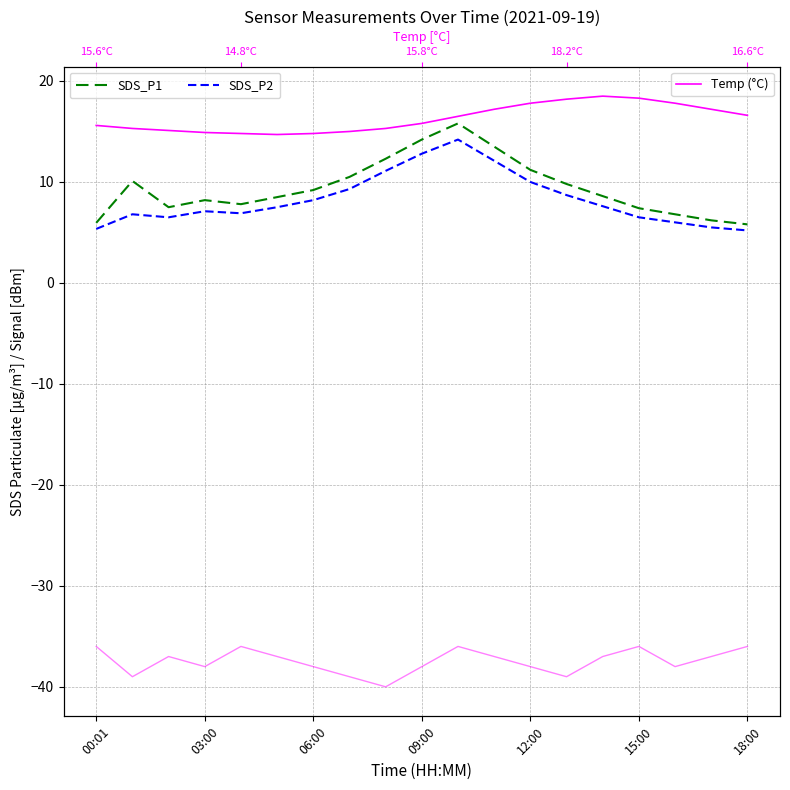

Does the chart display data point markers on the line(s)?

No